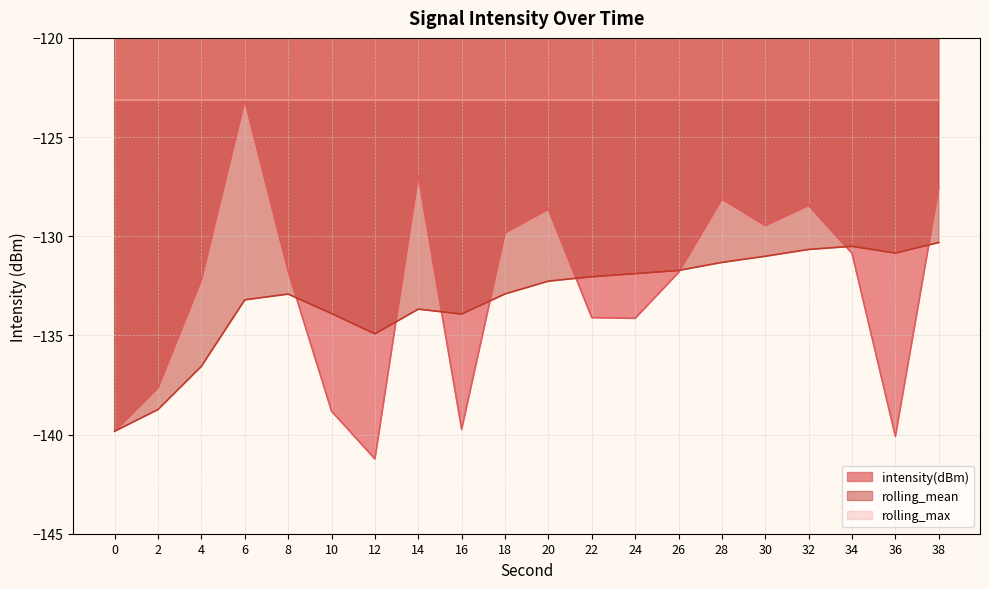

What is the value of the intensity(dBm) point at the 20th from the left?

-127.6